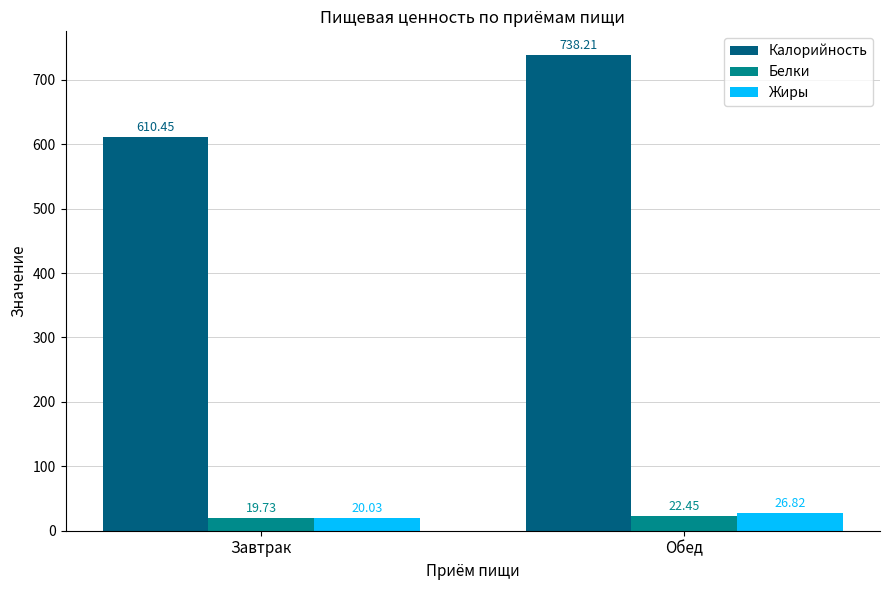

At which category is the sum across all series the highest?

Обед